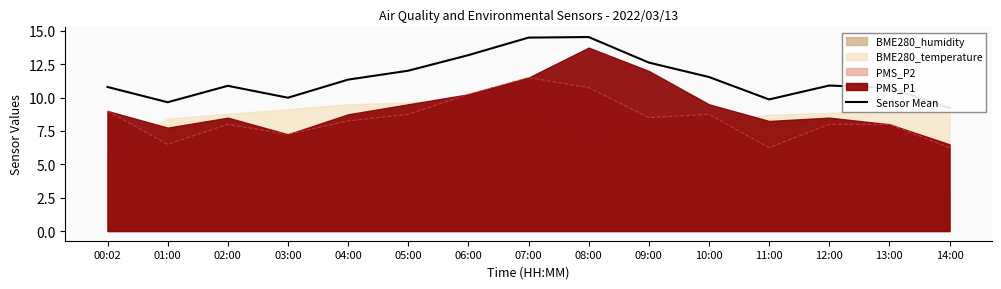

What is the label of the 15th point from the right?

00:02